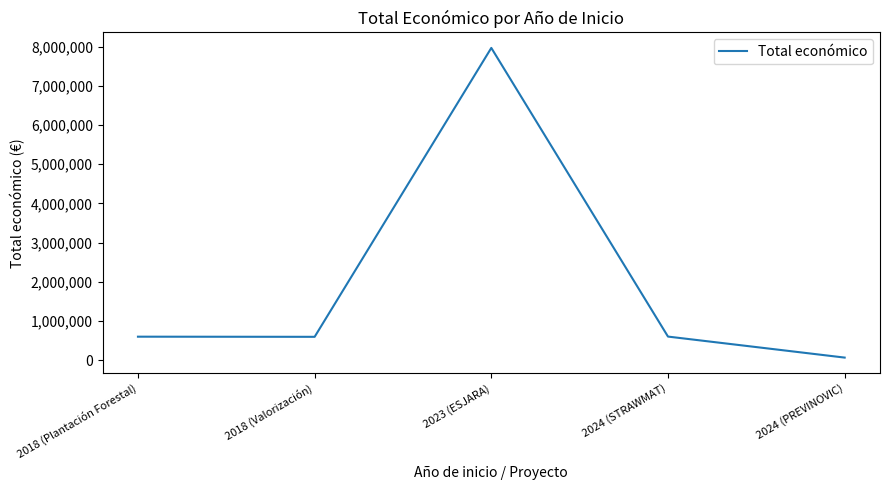

The value at 2018 (Plantación Forestal) is 964147. True or false?

False